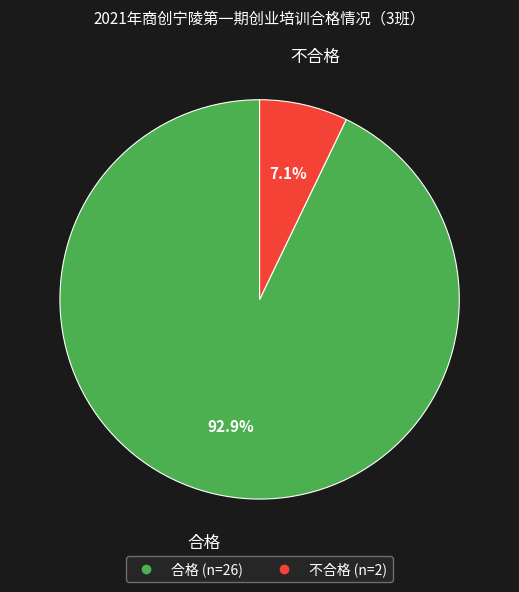

To the nearest percent, what is the average slice percentage?

50%